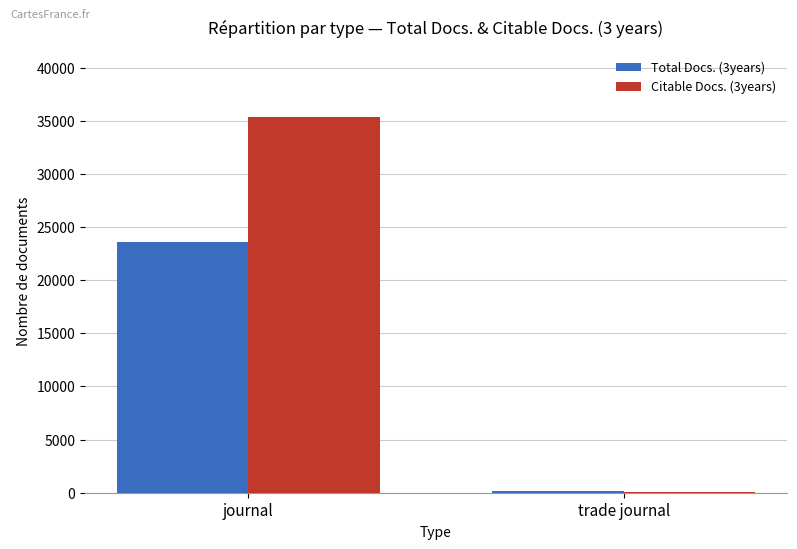

What is the spread (max minus min) of values at trade journal?

78